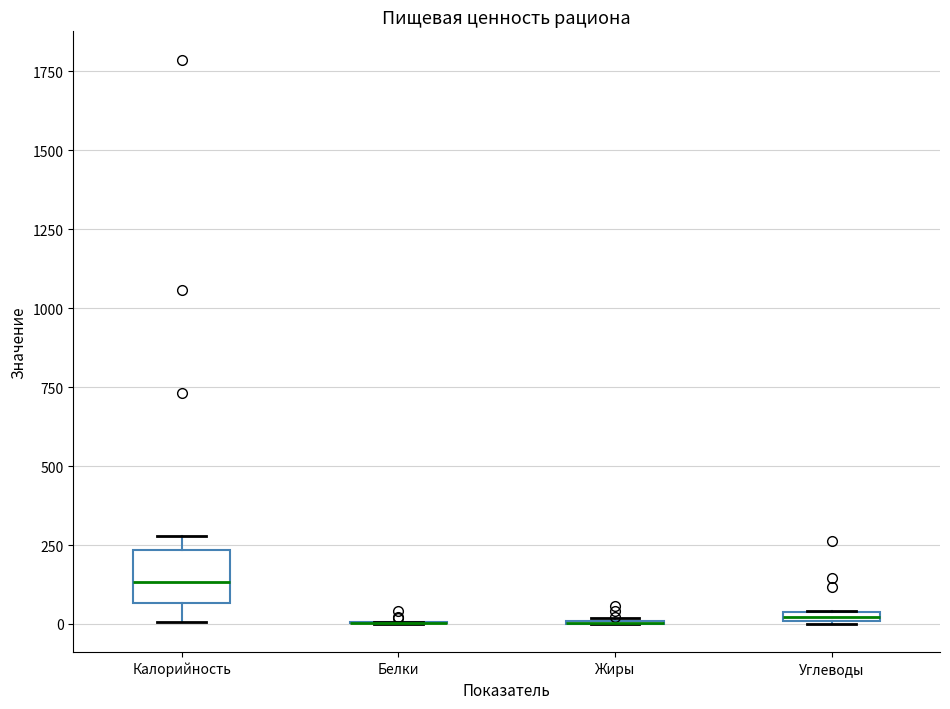

Comparing the boxes themselves (not the whiskers), which one is the tallest?

Калорийность